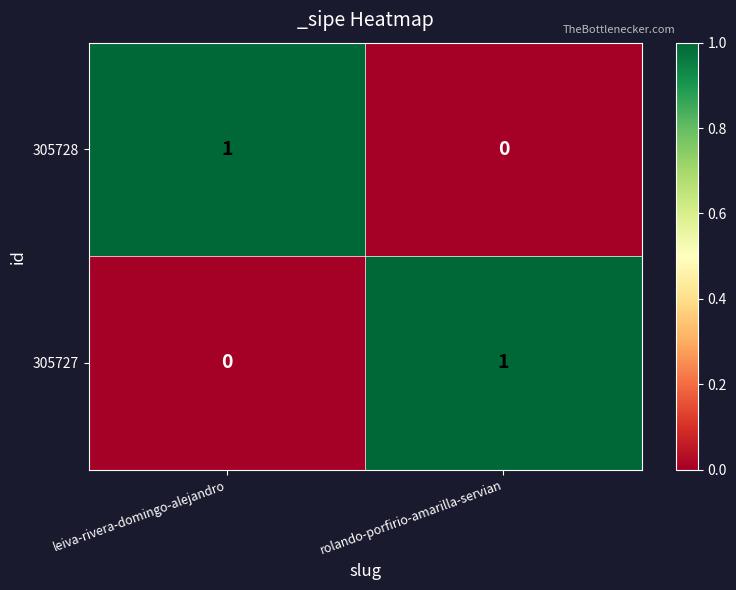

Where is 305728 nearest to the value 0?

rolando-porfirio-amarilla-servian